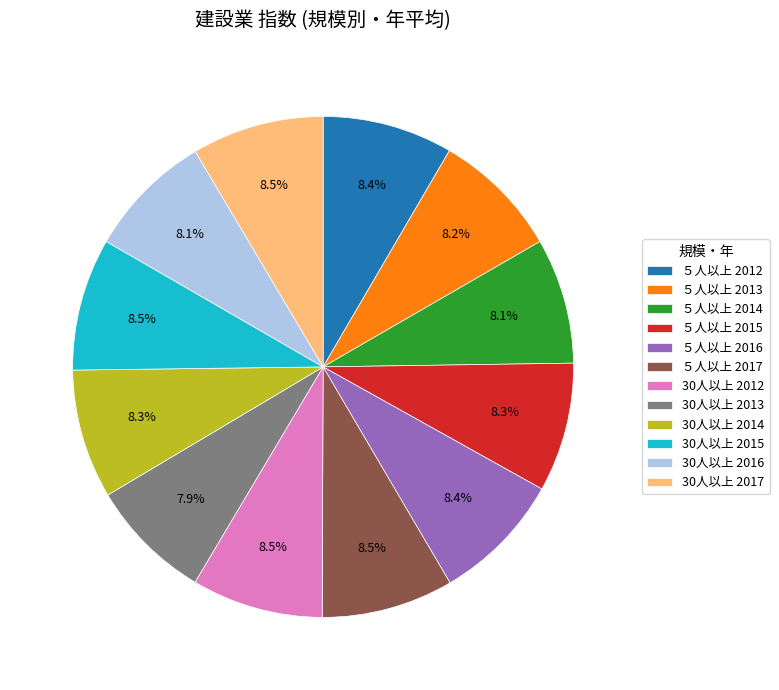

Does ５人以上 2013 account for over 50% of the chart?

No